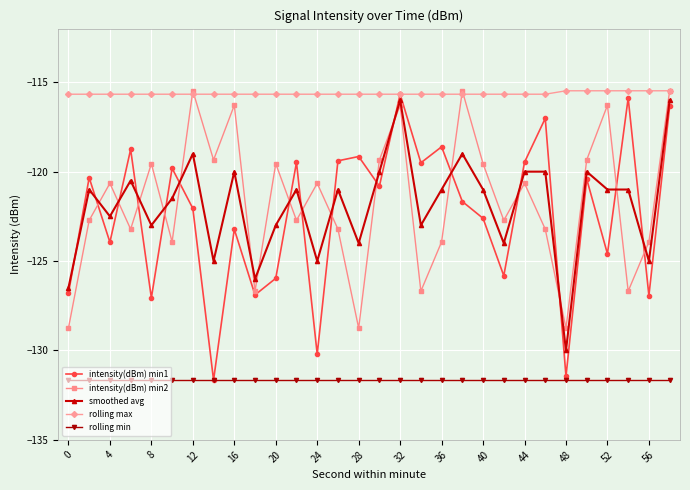

True or false: intensity(dBm) min1 has more than 0 interior local peaks.

True